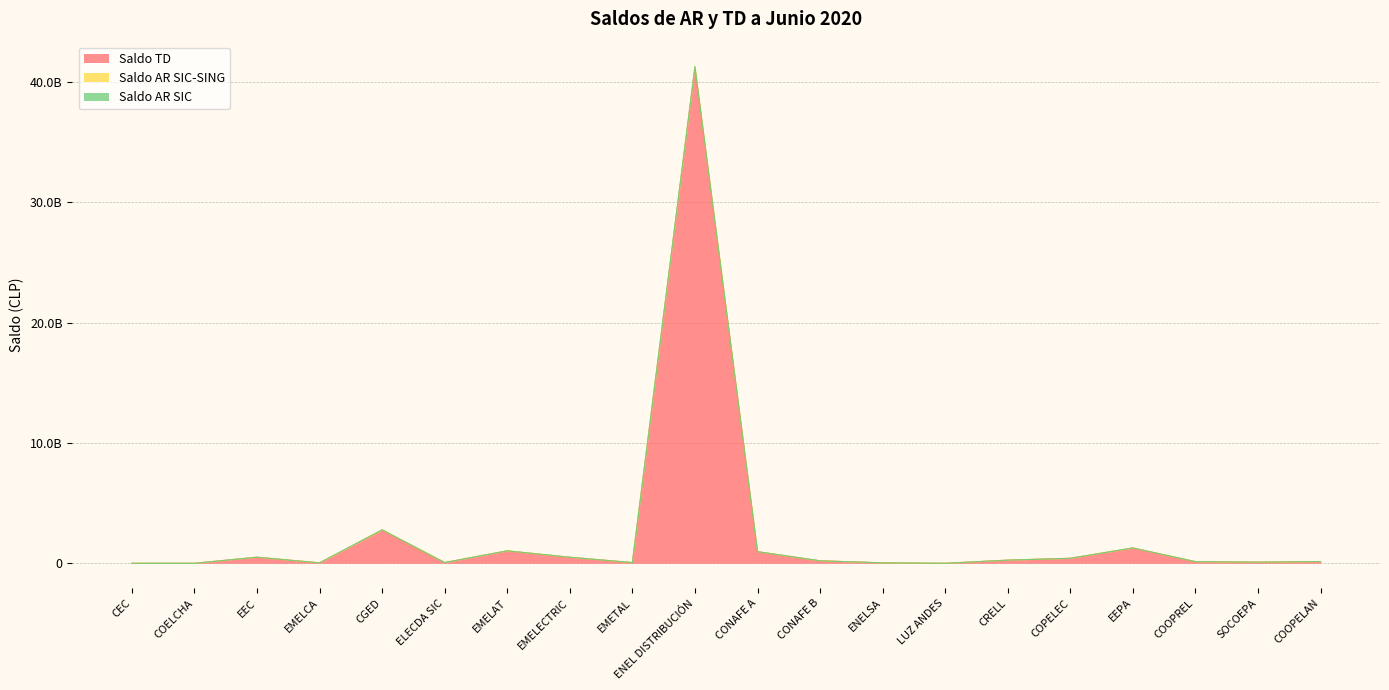

True or false: Saldo AR SIC-SING has more than 0 points higher than both neighbors.

True